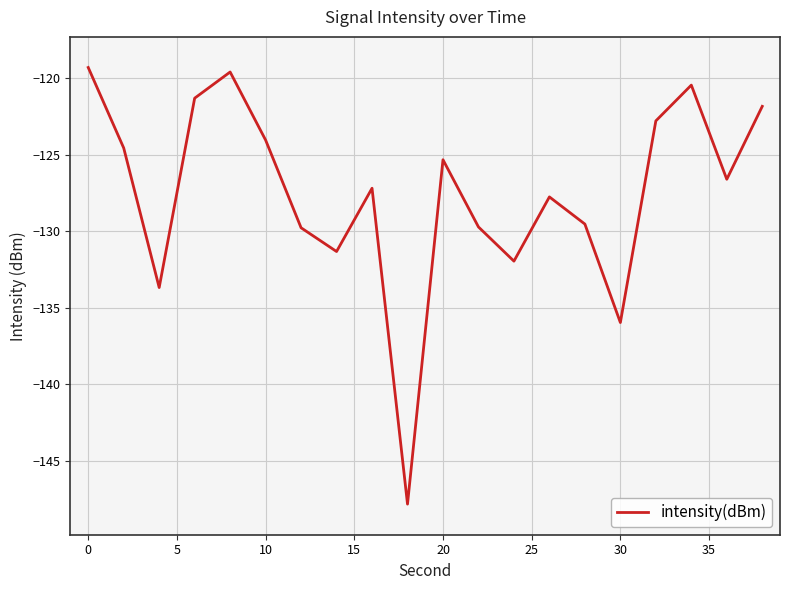

What is the maximum value shown in the chart?

-119.3